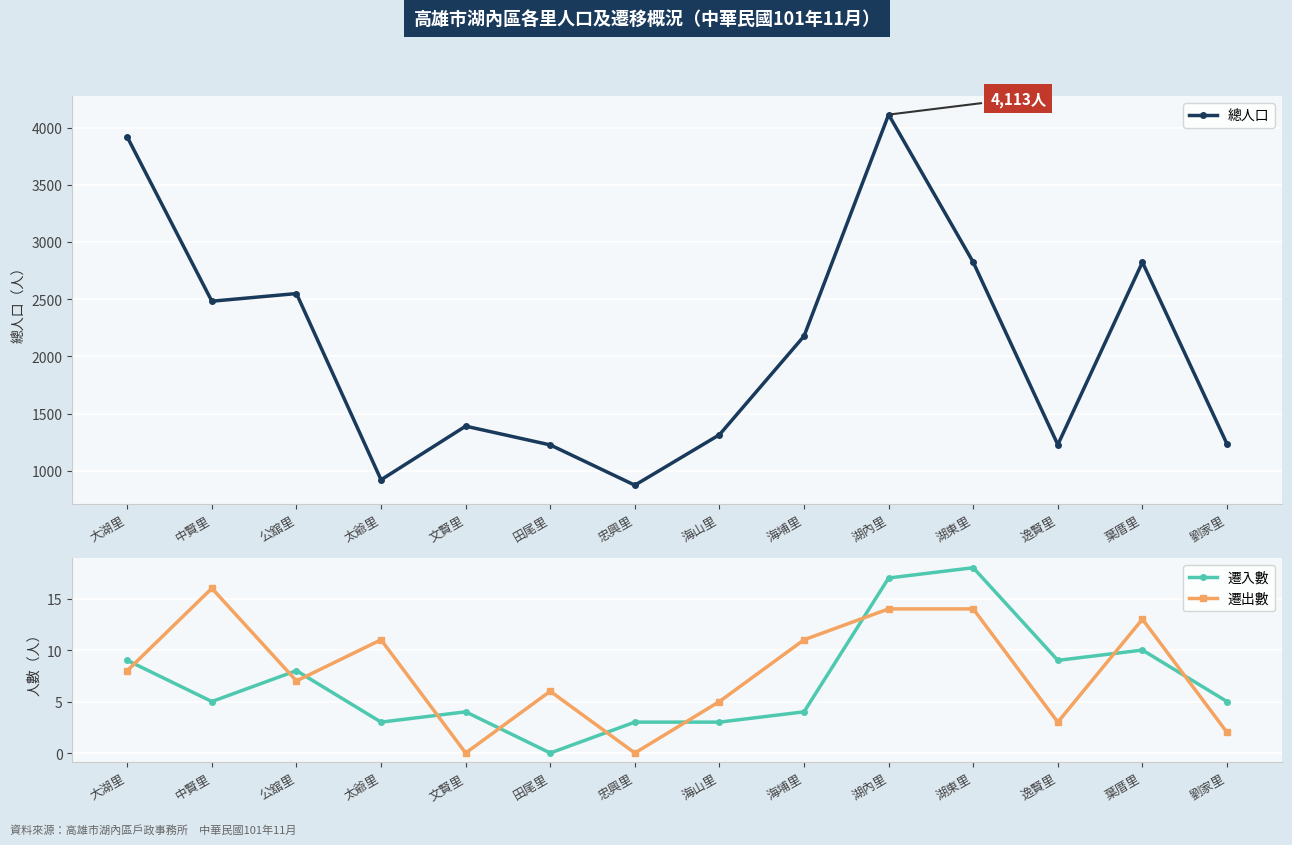

Where does the 遷入數 series first go above 5?

大湖里